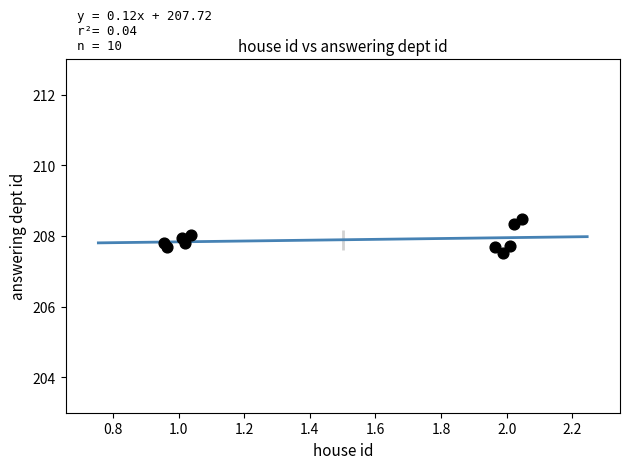

What is the average Y value?

207.9